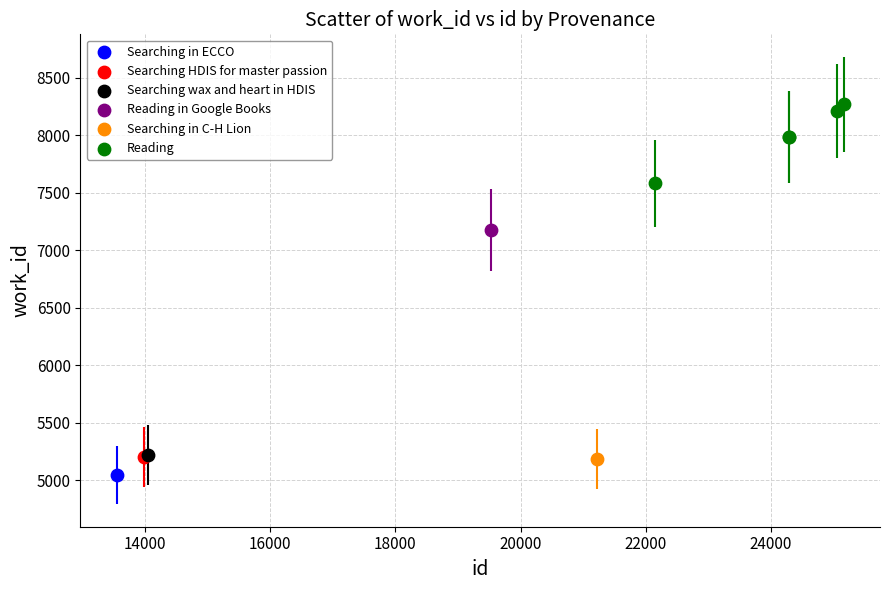

What are all the series names shown in the legend?

Searching in ECCO, Searching HDIS for master passion, Searching wax and heart in HDIS, Reading in Google Books, Searching in C-H Lion, Reading